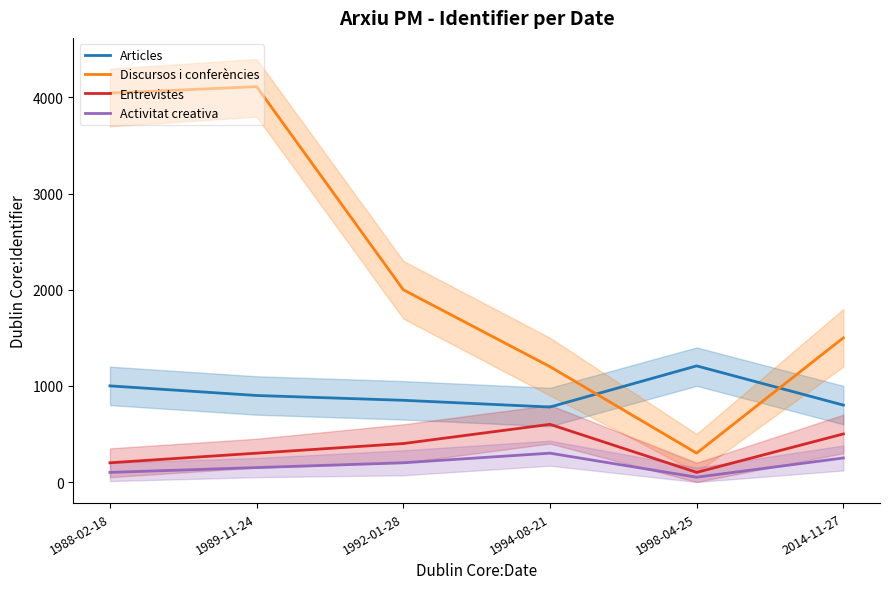

Is this an area chart (filled region under the line)?

No